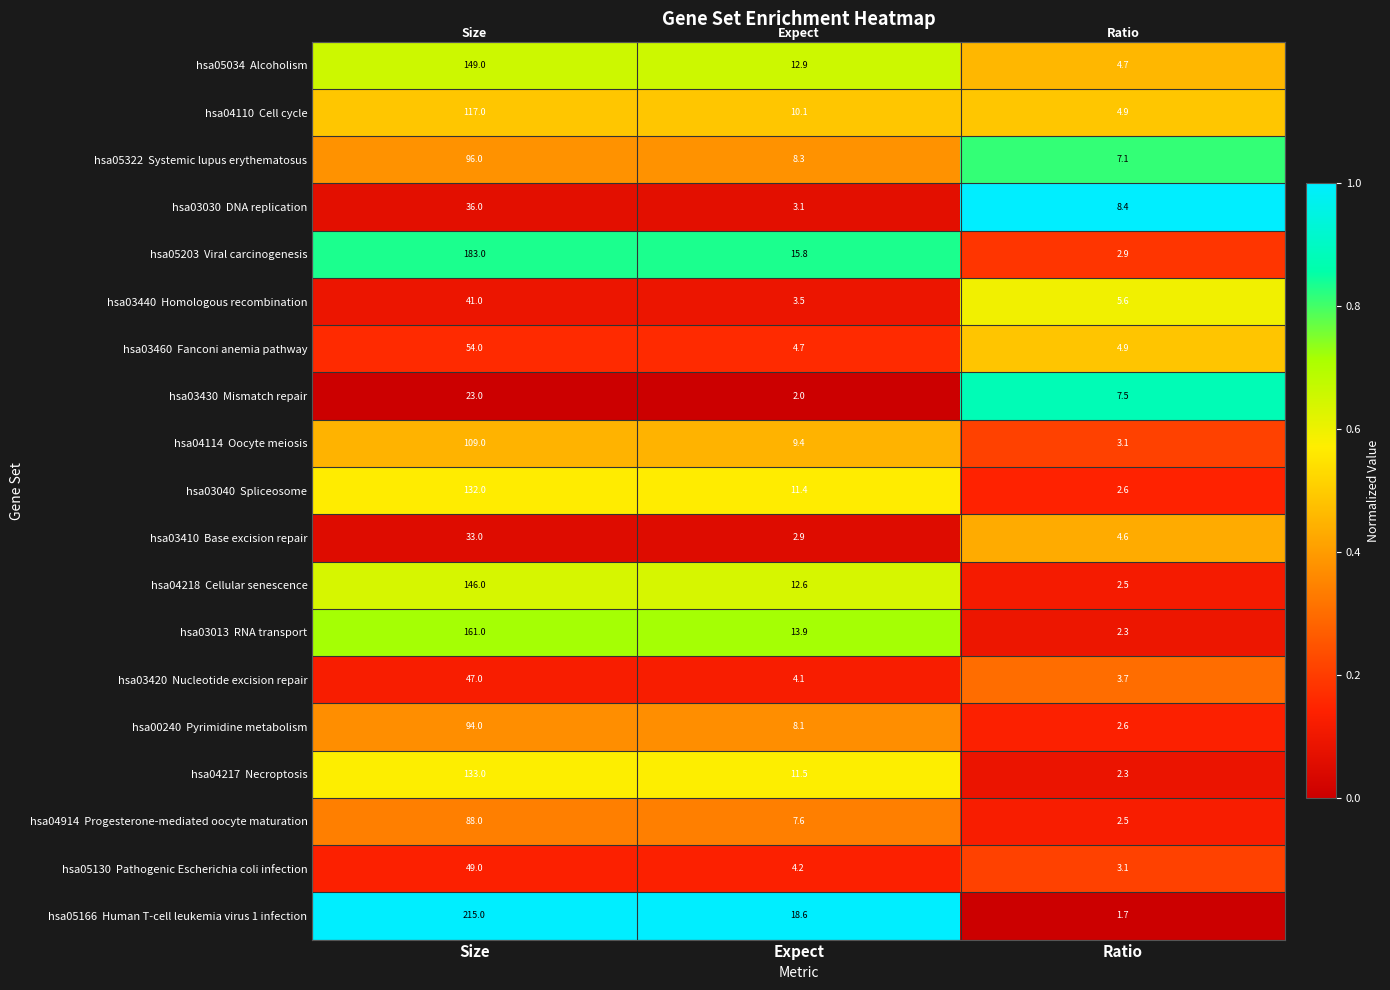

What is the difference between the highest and lowest values at Expect?

16.6